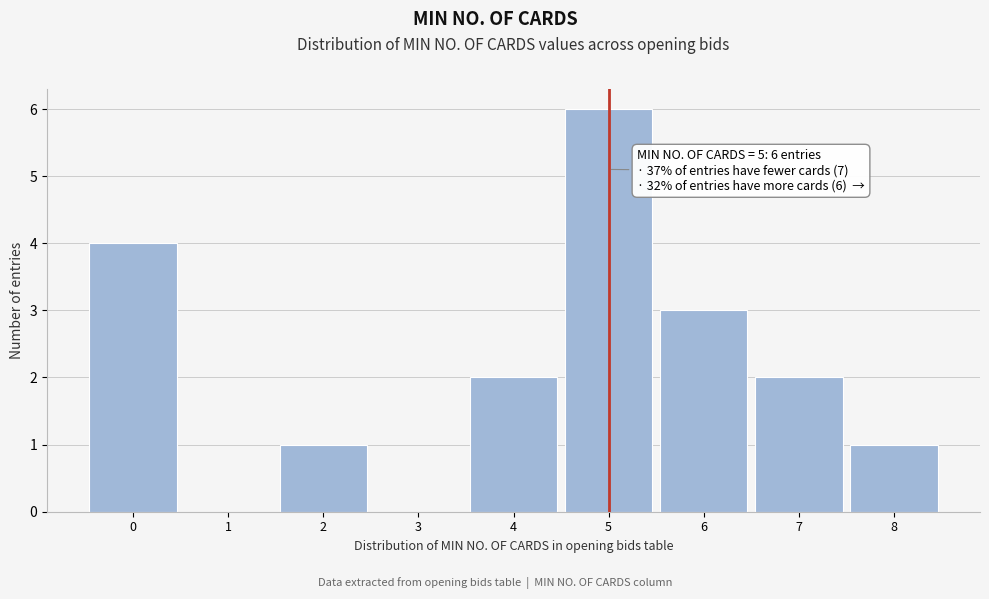

Over which range of the x-axis is the bar tallest?

4.5 to 5.5